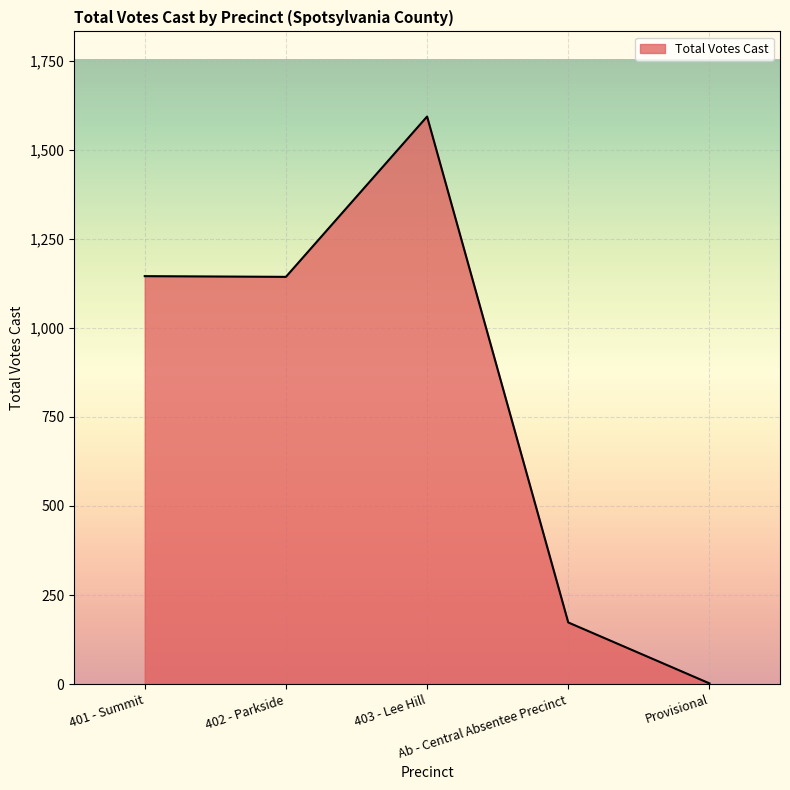

How many interior local peaks (higher than both neighbors) does the data have?

1